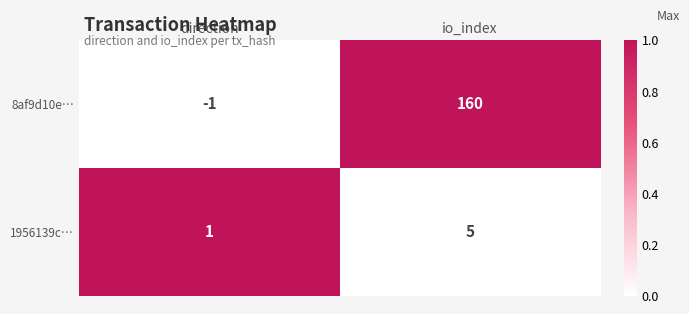

Which series has the largest total across all categories?

8af9d10e…